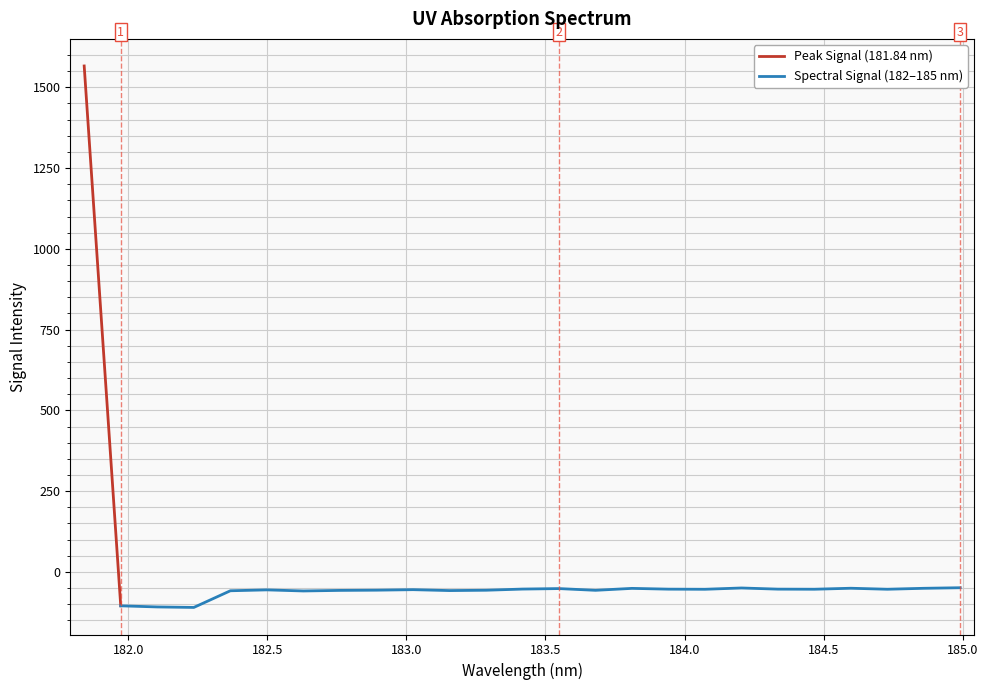

What is the approximate value at 182.498667305?

-55.6